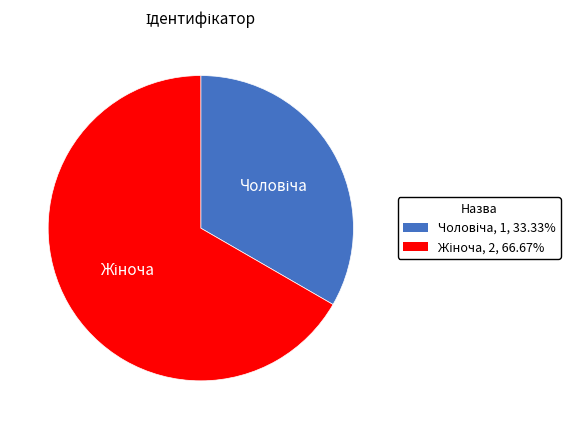

Does any single category account for the majority?

Yes